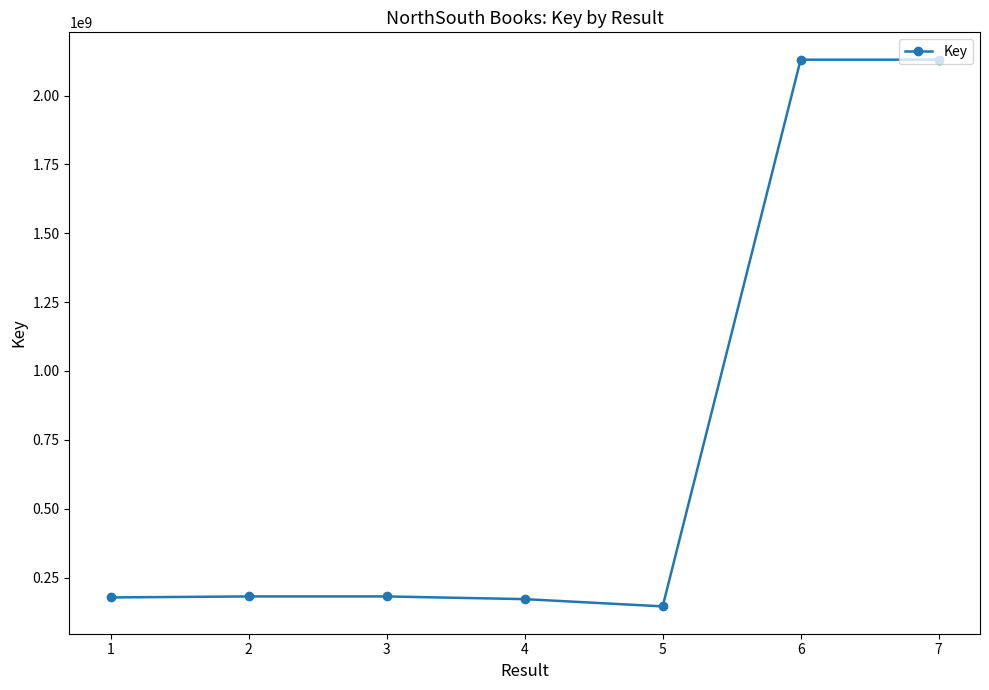

What is the sum of all values?

5118101820